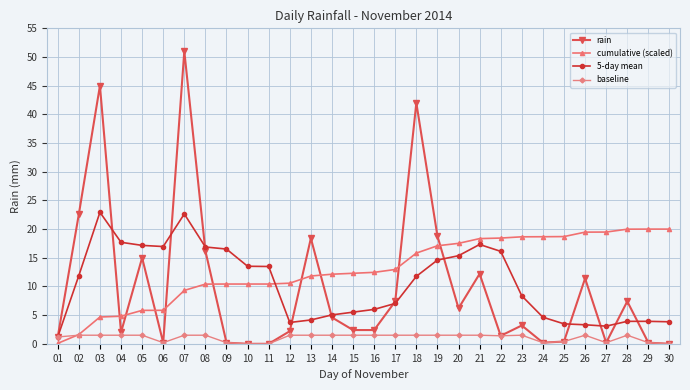

Is it true that cumulative (scaled) equals 7.7 at 06?

False